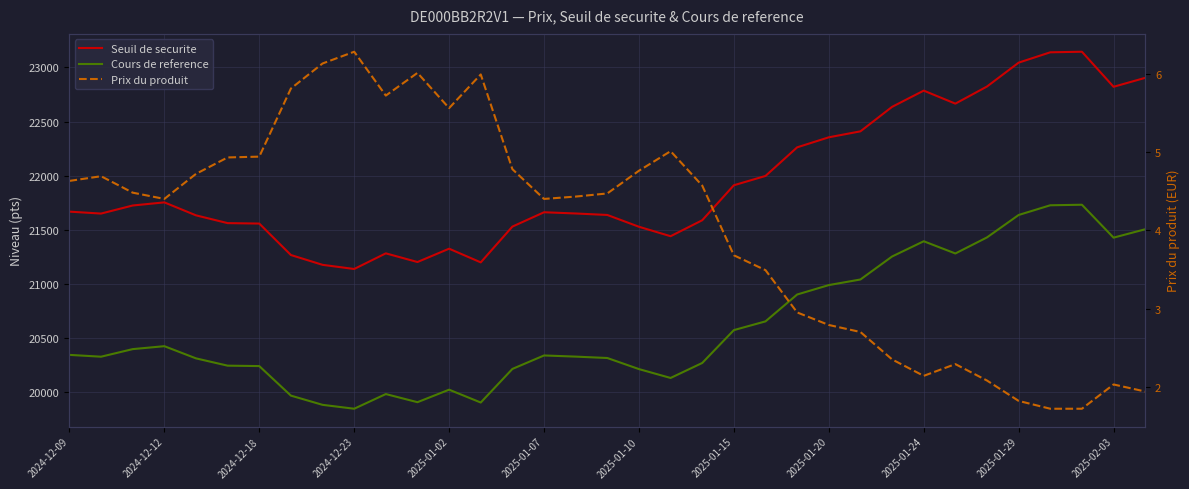

True or false: Seuil de securite and Prix du produit intersect in this chart.

False